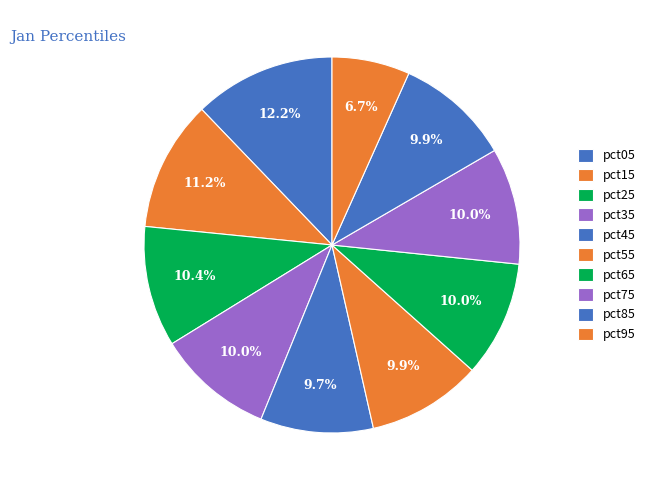

Count the number of slices in the pie.

10